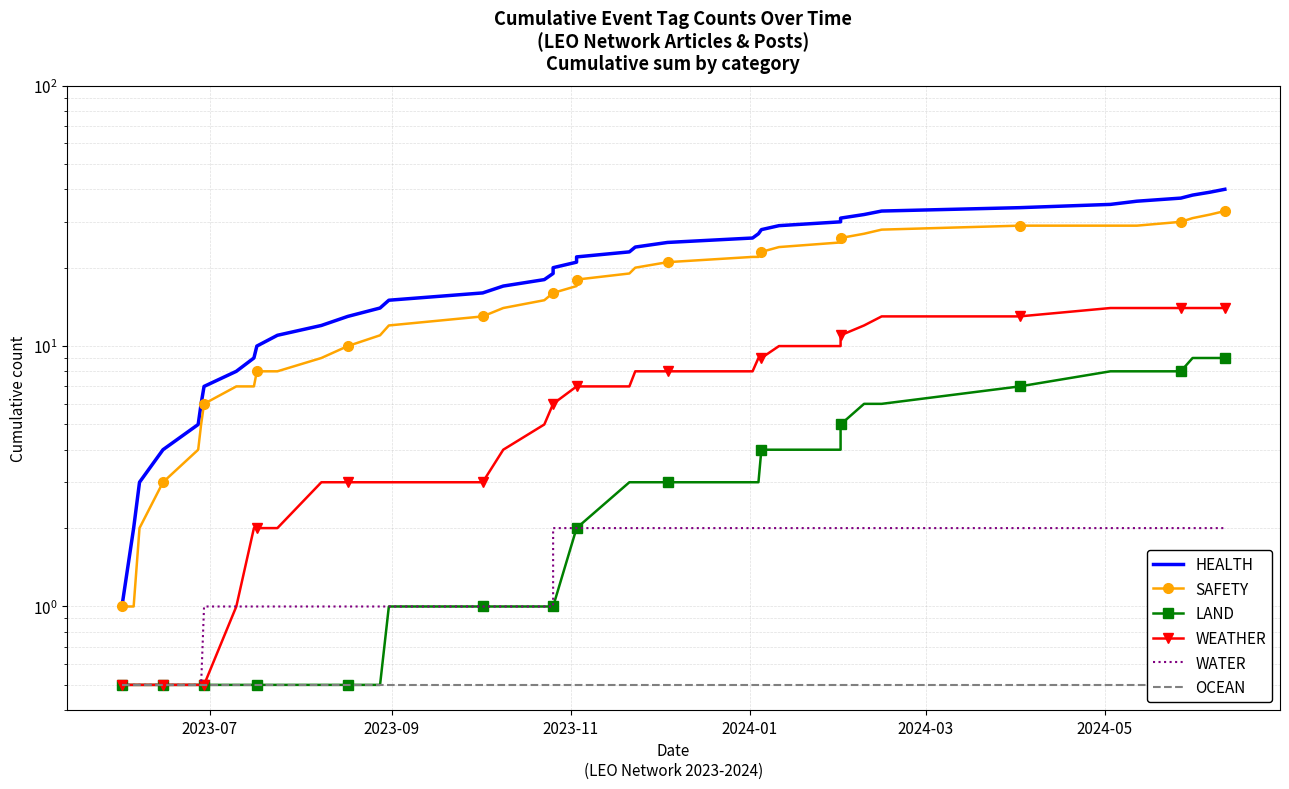

Is the value of WEATHER at 19 greater than the value of SAFETY at 35?

No